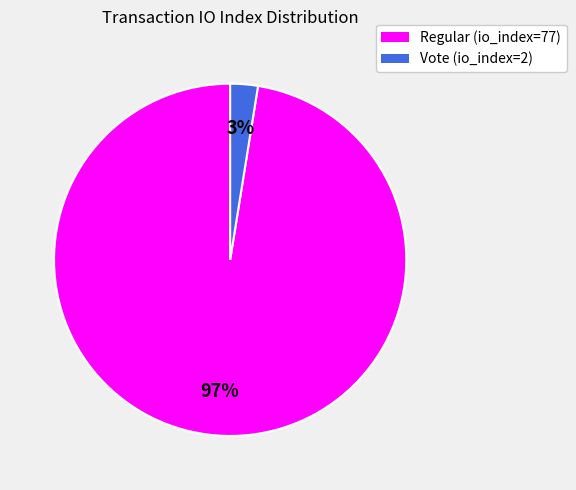

What is the smallest slice in the pie chart?

Vote (io_index=2)